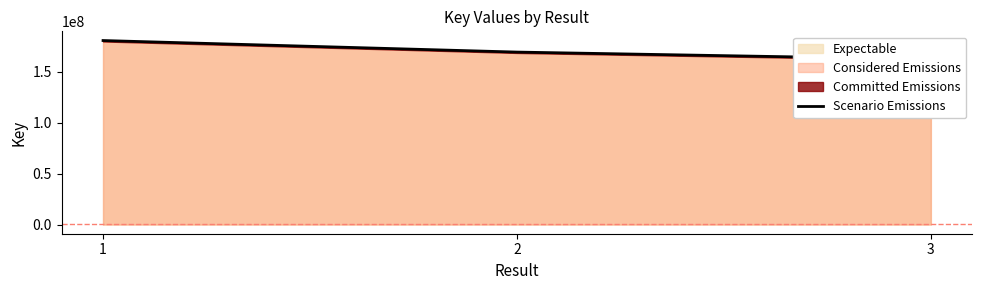

True or false: the data shows 180721615 at 1.

True